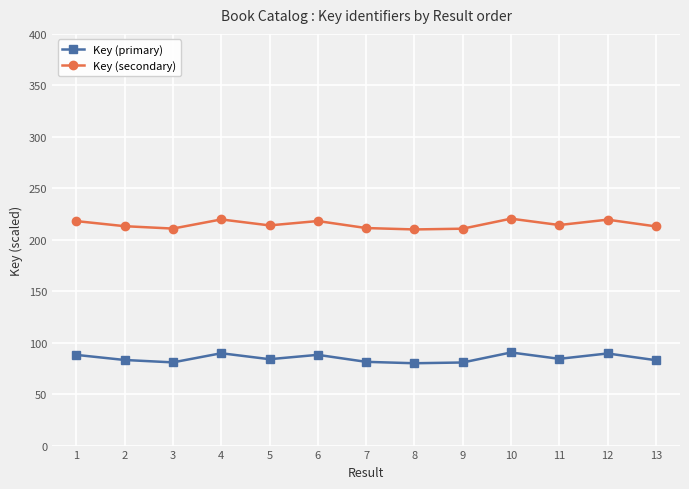

Is it true that Key (secondary) equals 210.7 at 9?

True